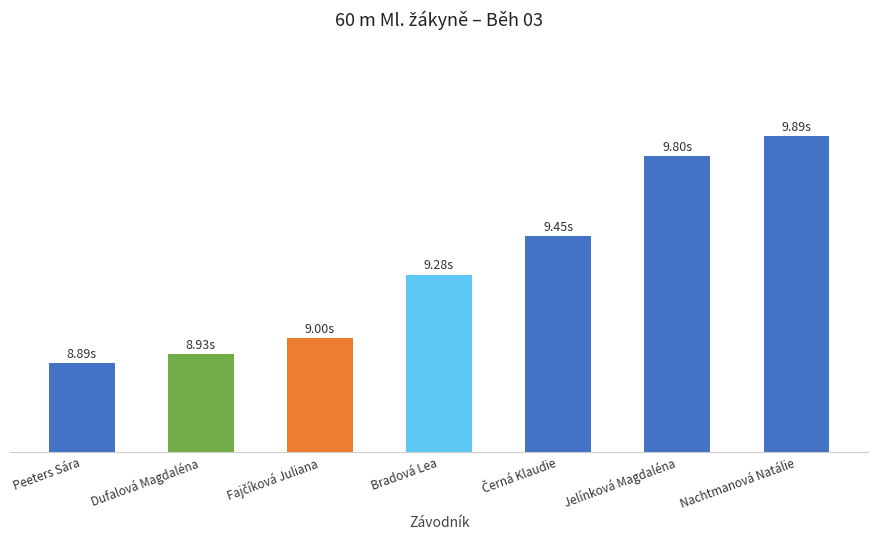

What is the sum of all values?

65.2